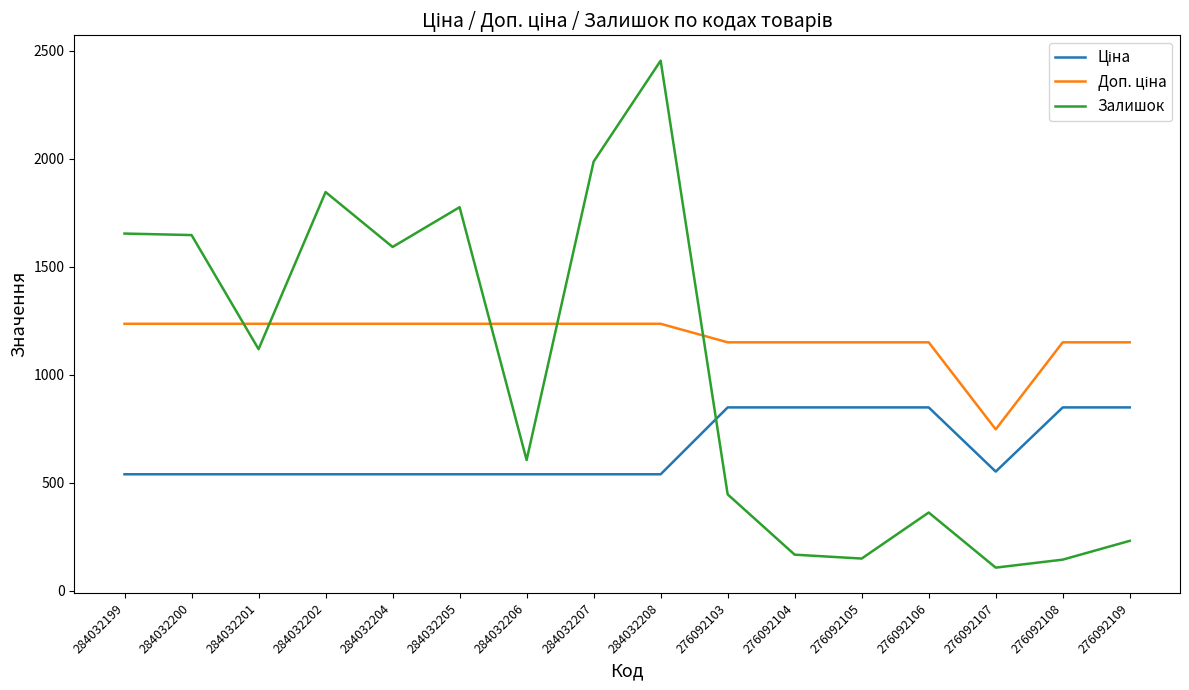

Which series changed the most between 284032202 and 276092104?

Залишок